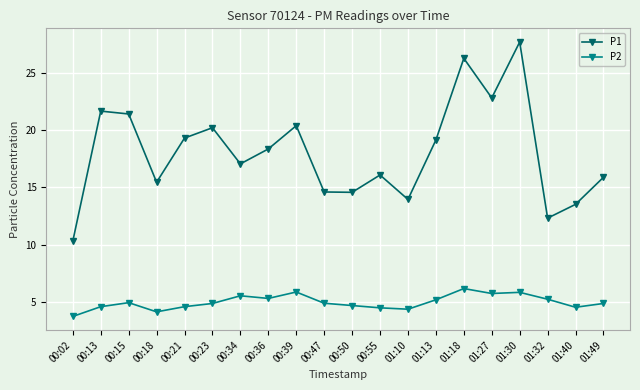

True or false: P2 and P1 cross at least once.

False